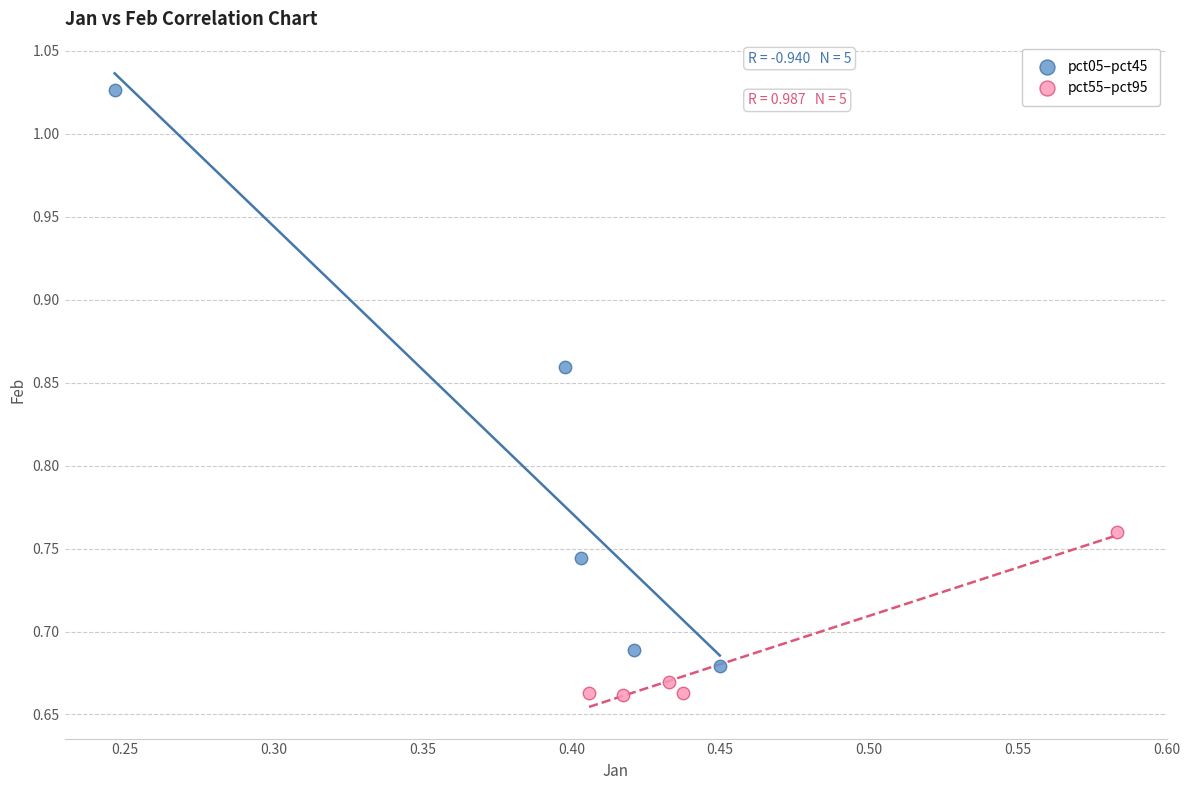

Which series has the largest Y range (max minus min)?

pct05–pct45